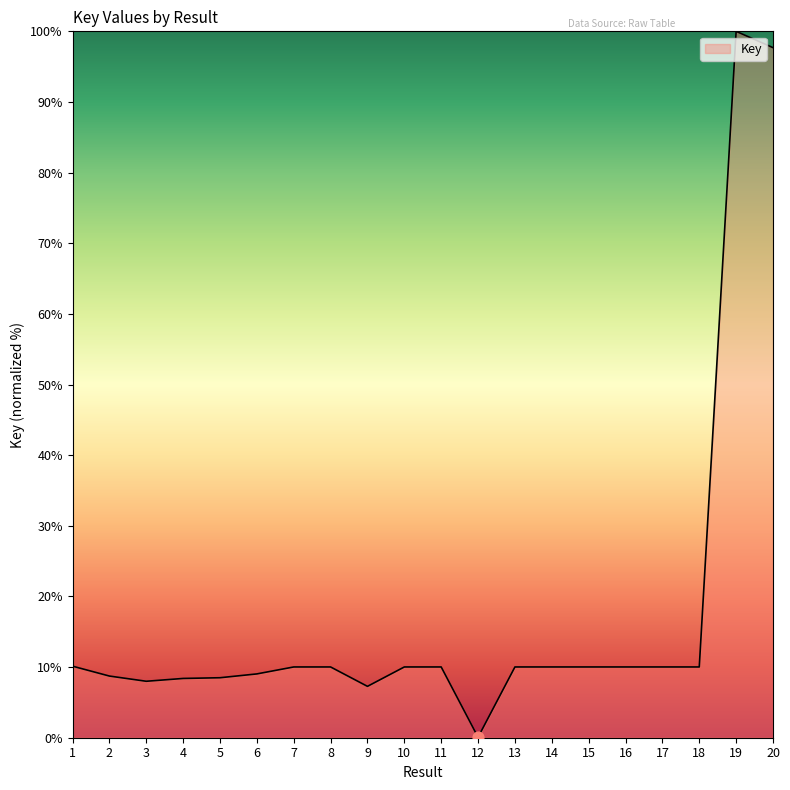

Between 20 and 18, which is larger?

20